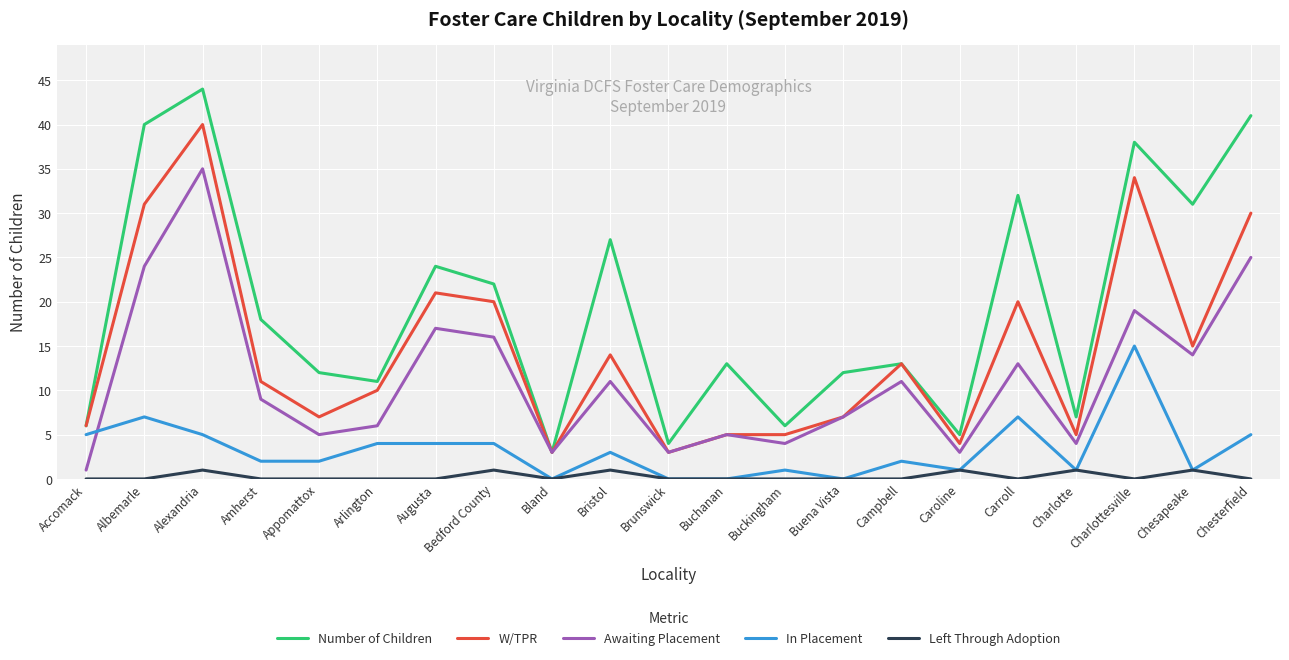

Is this an area chart (filled region under the line)?

No